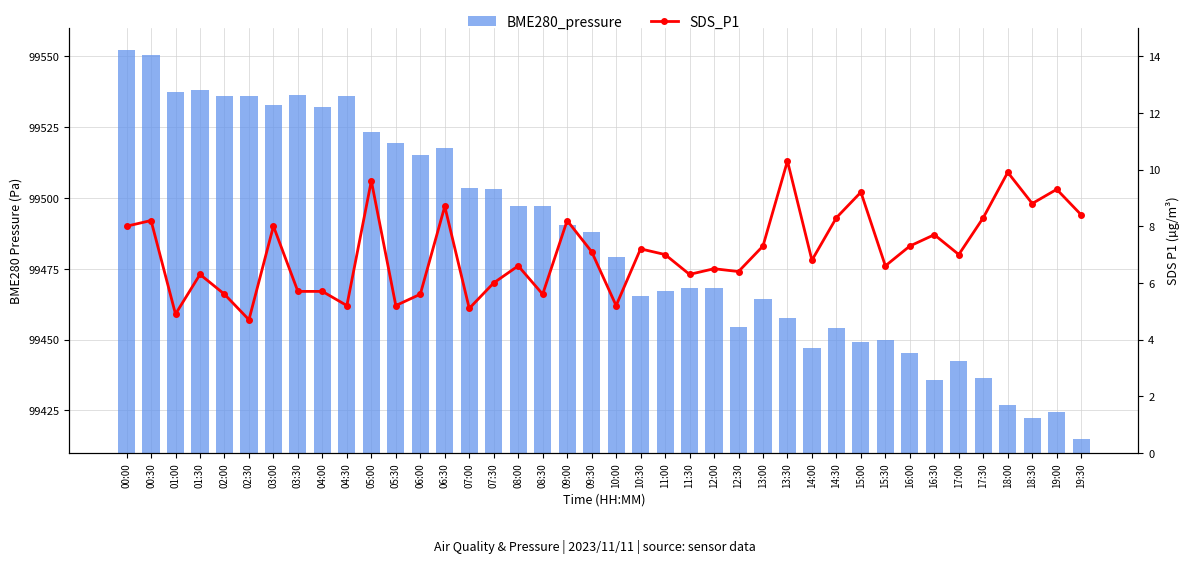

Reading left to right, list all the values displayed in this chart.

BME280_pressure: 00:00=99552.1	00:30=99550.4	01:00=99537.3	01:30=99538.0	02:00=99535.8	02:30=99535.9	03:00=99532.7	03:30=99536.4	04:00=99531.9	04:30=99535.9	05:00=99523.2	05:30=99519.4	06:00=99515.1	06:30=99517.5	07:00=99503.4	07:30=99503.2	08:00=99497.3	08:30=99497.0	09:00=99490.5	09:30=99487.8	10:00=99479.1	10:30=99465.4	11:00=99467.0	11:30=99468.2	12:00=99468.2	12:30=99454.4	13:00=99464.3	13:30=99457.4	14:00=99447.1	14:30=99454.1	15:00=99449.1	15:30=99449.9	16:00=99445.3	16:30=99435.9	17:00=99442.6	17:30=99436.3	18:00=99426.9	18:30=99422.4	19:00=99424.5	19:30=99415.1
SDS_P1: 00:00=8.0	00:30=8.2	01:00=4.9	01:30=6.3	02:00=5.6	02:30=4.7	03:00=8.0	03:30=5.7	04:00=5.7	04:30=5.2	05:00=9.6	05:30=5.2	06:00=5.6	06:30=8.7	07:00=5.1	07:30=6.0	08:00=6.6	08:30=5.6	09:00=8.2	09:30=7.1	10:00=5.2	10:30=7.2	11:00=7.0	11:30=6.3	12:00=6.5	12:30=6.4	13:00=7.3	13:30=10.3	14:00=6.8	14:30=8.3	15:00=9.2	15:30=6.6	16:00=7.3	16:30=7.7	17:00=7.0	17:30=8.3	18:00=9.9	18:30=8.8	19:00=9.3	19:30=8.4